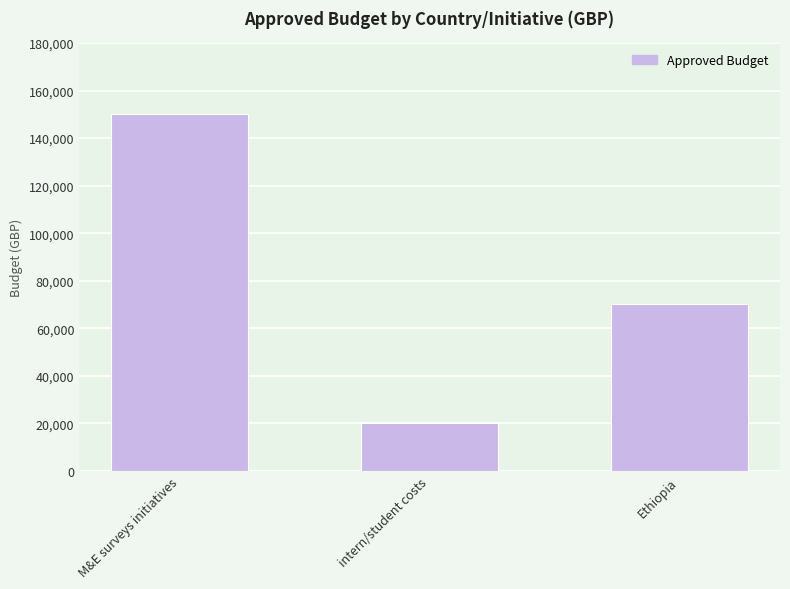

At which category does the chart reach its minimum across all series?

intern/student costs